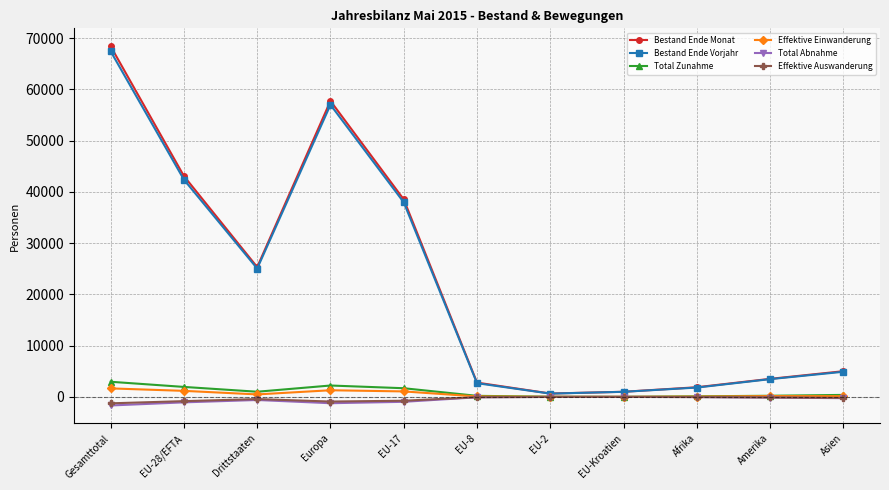

Between Gesamttotal and Amerika, which series saw the biggest shift?

Bestand Ende Monat